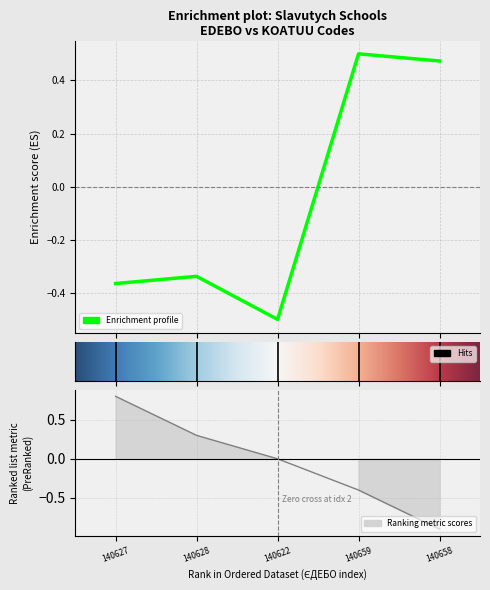

How many negative values are there?

3